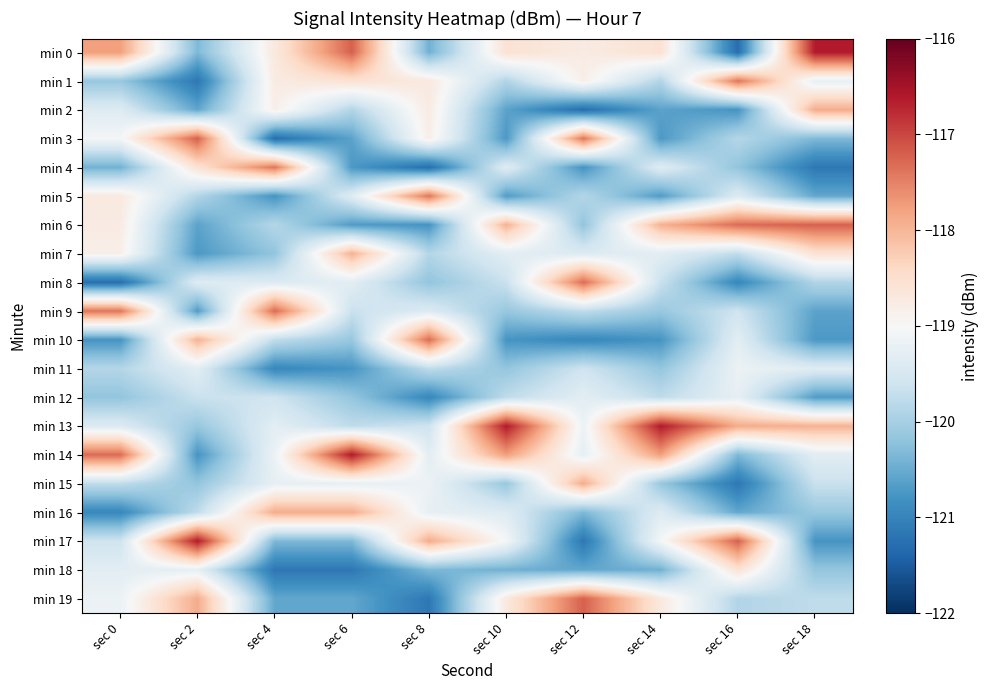

Reading left to right, transcribe all the data shown in this chart.

min 0: sec 0=-117.8	sec 2=-120.3	sec 4=-118.7	sec 6=-117.2	sec 8=-120.4	sec 10=-118.6	sec 12=-118.7	sec 14=-118.6	sec 16=-121.3	sec 18=-116.6
min 1: sec 0=-120.1	sec 2=-121.2	sec 4=-118.7	sec 6=-118.6	sec 8=-118.7	sec 10=-119.9	sec 12=-118.8	sec 14=-119.9	sec 16=-117.4	sec 18=-119.3
min 2: sec 0=-119.4	sec 2=-120.5	sec 4=-118.8	sec 6=-119.9	sec 8=-118.7	sec 10=-120.6	sec 12=-121.3	sec 14=-120.6	sec 16=-120.8	sec 18=-117.9
min 3: sec 0=-119.0	sec 2=-117.2	sec 4=-121.3	sec 6=-120.6	sec 8=-118.8	sec 10=-120.7	sec 12=-117.4	sec 14=-120.7	sec 16=-119.9	sec 18=-120.3
min 4: sec 0=-120.4	sec 2=-118.6	sec 4=-117.4	sec 6=-120.7	sec 8=-121.3	sec 10=-119.4	sec 12=-120.8	sec 14=-119.4	sec 16=-120.2	sec 18=-121.2
min 5: sec 0=-118.7	sec 2=-119.9	sec 4=-120.8	sec 6=-119.4	sec 8=-117.4	sec 10=-120.7	sec 12=-119.9	sec 14=-120.7	sec 16=-119.4	sec 18=-120.5
min 6: sec 0=-118.7	sec 2=-120.6	sec 4=-119.9	sec 6=-120.7	sec 8=-120.8	sec 10=-118.0	sec 12=-120.2	sec 14=-118.0	sec 16=-117.3	sec 18=-117.2
min 7: sec 0=-118.8	sec 2=-120.7	sec 4=-120.2	sec 6=-118.0	sec 8=-119.9	sec 10=-119.3	sec 12=-119.4	sec 14=-119.3	sec 16=-119.8	sec 18=-118.6
min 8: sec 0=-121.3	sec 2=-119.4	sec 4=-119.4	sec 6=-119.3	sec 8=-120.2	sec 10=-119.7	sec 12=-117.3	sec 14=-119.7	sec 16=-121.0	sec 18=-119.9
min 9: sec 0=-117.4	sec 2=-120.7	sec 4=-117.3	sec 6=-119.7	sec 8=-119.4	sec 10=-120.1	sec 12=-119.8	sec 14=-120.1	sec 16=-119.6	sec 18=-120.6
min 10: sec 0=-120.8	sec 2=-118.0	sec 4=-119.8	sec 6=-120.1	sec 8=-117.3	sec 10=-120.8	sec 12=-121.0	sec 14=-120.8	sec 16=-119.3	sec 18=-120.7
min 11: sec 0=-119.9	sec 2=-119.3	sec 4=-121.0	sec 6=-120.8	sec 8=-119.8	sec 10=-120.2	sec 12=-119.6	sec 14=-120.2	sec 16=-119.2	sec 18=-119.4
min 12: sec 0=-120.2	sec 2=-119.7	sec 4=-119.6	sec 6=-120.2	sec 8=-121.0	sec 10=-119.8	sec 12=-119.3	sec 14=-119.8	sec 16=-119.3	sec 18=-120.7
min 13: sec 0=-119.4	sec 2=-120.1	sec 4=-119.3	sec 6=-119.8	sec 8=-119.6	sec 10=-116.6	sec 12=-119.2	sec 14=-116.6	sec 16=-117.9	sec 18=-118.0
min 14: sec 0=-117.3	sec 2=-120.8	sec 4=-119.2	sec 6=-116.6	sec 8=-119.3	sec 10=-117.8	sec 12=-119.3	sec 14=-117.8	sec 16=-120.3	sec 18=-119.3
min 15: sec 0=-119.8	sec 2=-120.2	sec 4=-119.3	sec 6=-119.3	sec 8=-119.2	sec 10=-120.1	sec 12=-117.9	sec 14=-120.1	sec 16=-121.2	sec 18=-119.7
min 16: sec 0=-121.0	sec 2=-119.8	sec 4=-117.9	sec 6=-117.9	sec 8=-119.3	sec 10=-119.4	sec 12=-120.3	sec 14=-119.4	sec 16=-120.5	sec 18=-120.1
min 17: sec 0=-119.6	sec 2=-116.6	sec 4=-120.3	sec 6=-120.3	sec 8=-117.9	sec 10=-119.0	sec 12=-121.2	sec 14=-119.0	sec 16=-117.2	sec 18=-120.8
min 18: sec 0=-119.3	sec 2=-119.3	sec 4=-121.2	sec 6=-121.2	sec 8=-120.3	sec 10=-120.4	sec 12=-120.5	sec 14=-120.4	sec 16=-118.6	sec 18=-120.2
min 19: sec 0=-119.2	sec 2=-117.9	sec 4=-120.5	sec 6=-120.5	sec 8=-121.2	sec 10=-118.7	sec 12=-117.2	sec 14=-118.7	sec 16=-119.9	sec 18=-119.8